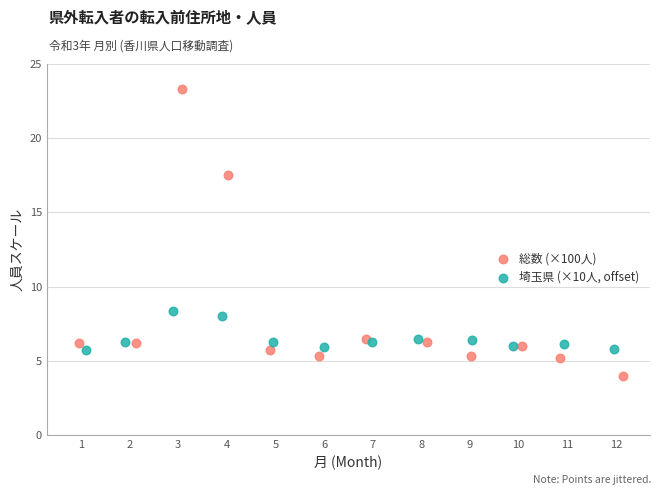

Which series has the largest Y range (max minus min)?

総数 (×100人)